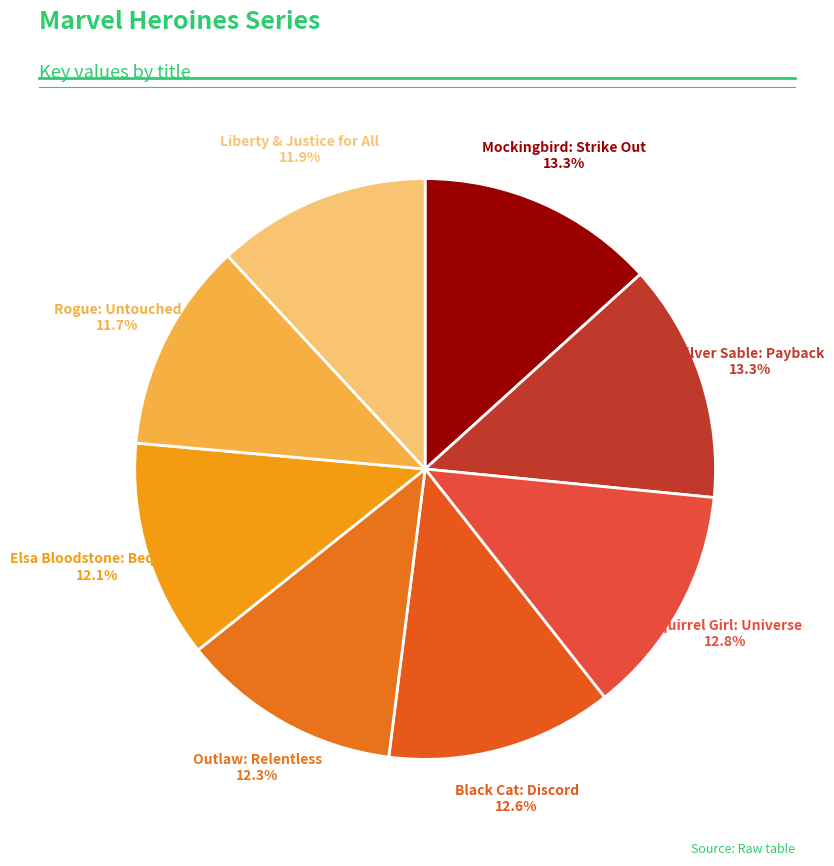

Is Silver Sable: Payback the majority of the pie?

No